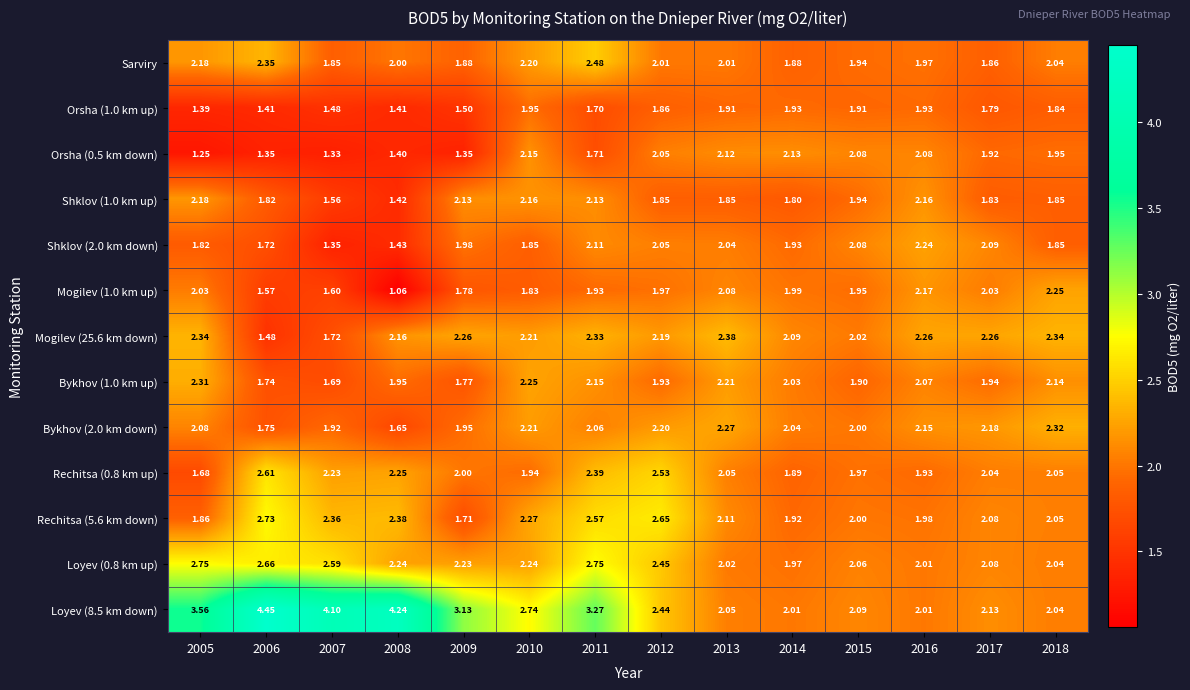

Is the value of Loyev (0.8 km up) at 2015 greater than the value of Bykhov (2.0 km down) at 2008?

Yes